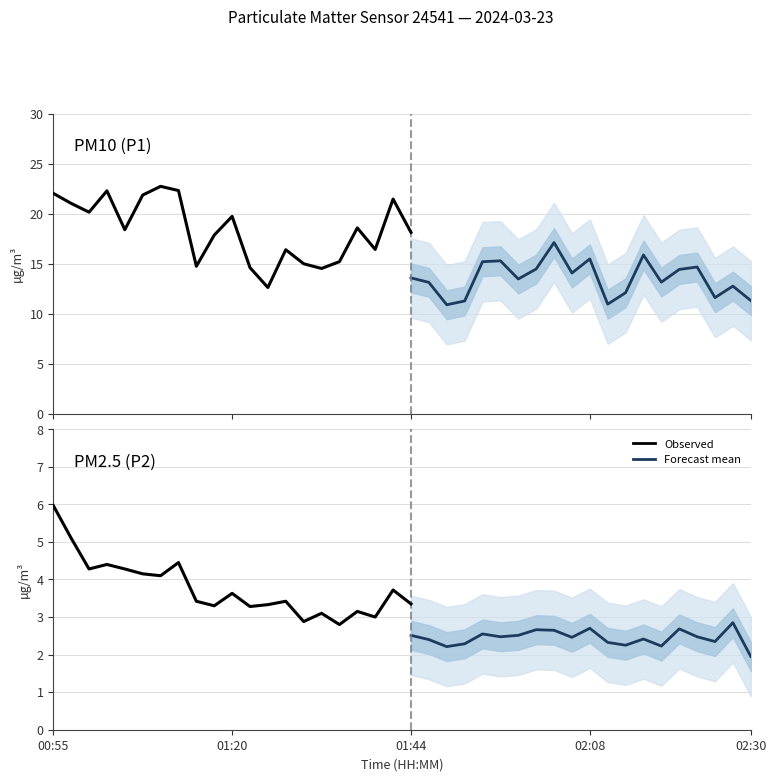

Does the chart display data point markers on the line(s)?

No